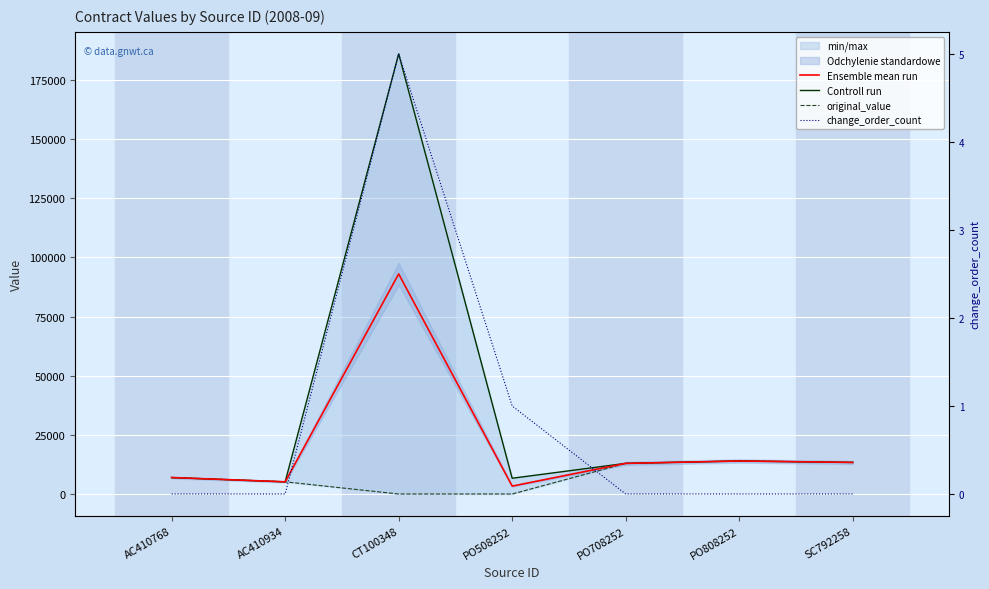

The value of Ensemble mean run at SC792258 is 13340.0. True or false?

True